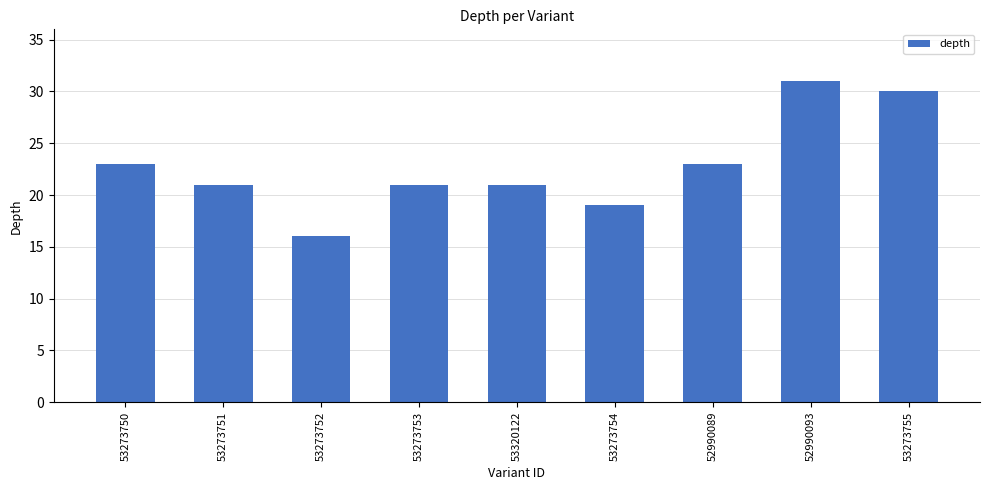

Count the values in the range 21 to 23.

5